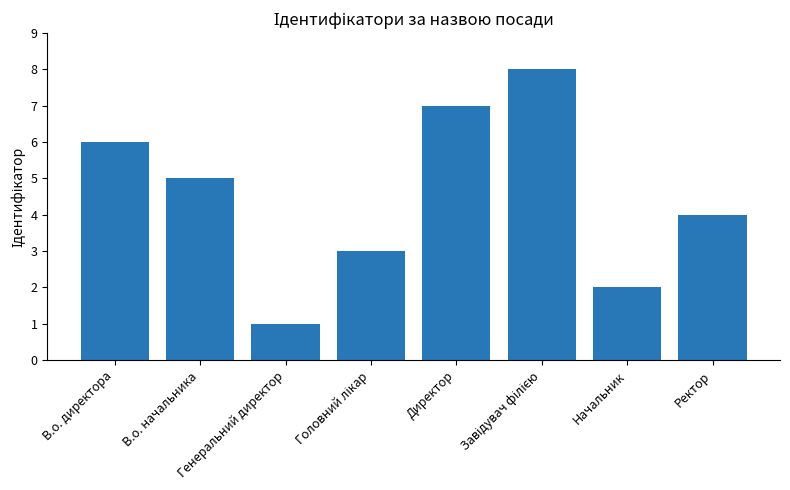

What is the greatest value displayed?

8